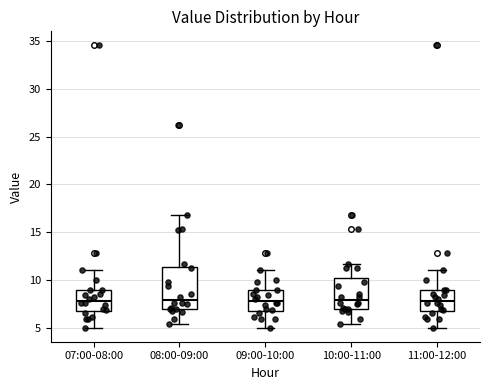

Where is the upper edge of the box for 09:00-10:00 on the y-axis? The values are not printed on the chart, so give them approximately, as read against the axis.

9.0